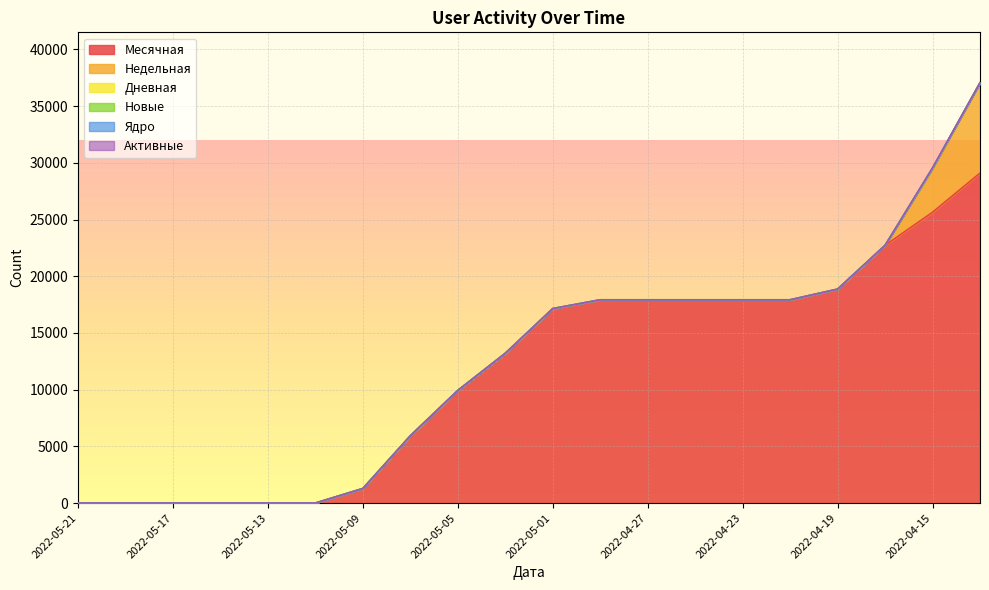

Reading right to left, extract all data points from this chart.

Месячная: 2022-04-13=29094	2022-04-15=25643	2022-04-17=22721	2022-04-19=18862	2022-04-21=17921	2022-04-23=17921	2022-04-25=17921	2022-04-27=17921	2022-04-29=17921	2022-05-01=17147	2022-05-03=13205	2022-05-05=9930	2022-05-07=5931	2022-05-09=1283	2022-05-11=1	2022-05-13=1	2022-05-15=1	2022-05-17=1	2022-05-19=1	2022-05-21=1
Недельная: 2022-04-13=7965	2022-04-15=3876	2022-04-17=1	2022-04-19=1	2022-04-21=1	2022-04-23=1	2022-04-25=1	2022-04-27=1	2022-04-29=0	2022-05-01=0	2022-05-03=0	2022-05-05=0	2022-05-07=0	2022-05-09=0	2022-05-11=0	2022-05-13=0	2022-05-15=0	2022-05-17=0	2022-05-19=0	2022-05-21=0
Дневная: 2022-04-13=0	2022-04-15=1	2022-04-17=0	2022-04-19=0	2022-04-21=0	2022-04-23=0	2022-04-25=0	2022-04-27=0	2022-04-29=0	2022-05-01=0	2022-05-03=0	2022-05-05=0	2022-05-07=0	2022-05-09=0	2022-05-11=0	2022-05-13=0	2022-05-15=0	2022-05-17=0	2022-05-19=0	2022-05-21=0
Новые: 2022-04-13=0	2022-04-15=0	2022-04-17=0	2022-04-19=0	2022-04-21=0	2022-04-23=0	2022-04-25=0	2022-04-27=0	2022-04-29=0	2022-05-01=0	2022-05-03=0	2022-05-05=0	2022-05-07=0	2022-05-09=0	2022-05-11=0	2022-05-13=0	2022-05-15=0	2022-05-17=0	2022-05-19=0	2022-05-21=0
Ядро: 2022-04-13=0	2022-04-15=31	2022-04-17=0	2022-04-19=0	2022-04-21=0	2022-04-23=0	2022-04-25=0	2022-04-27=0	2022-04-29=0	2022-05-01=0	2022-05-03=0	2022-05-05=0	2022-05-07=0	2022-05-09=0	2022-05-11=0	2022-05-13=0	2022-05-15=0	2022-05-17=0	2022-05-19=0	2022-05-21=0
Активные: 2022-04-13=0	2022-04-15=0	2022-04-17=0	2022-04-19=0	2022-04-21=0	2022-04-23=0	2022-04-25=0	2022-04-27=0	2022-04-29=0	2022-05-01=0	2022-05-03=0	2022-05-05=0	2022-05-07=0	2022-05-09=0	2022-05-11=0	2022-05-13=0	2022-05-15=0	2022-05-17=0	2022-05-19=0	2022-05-21=0